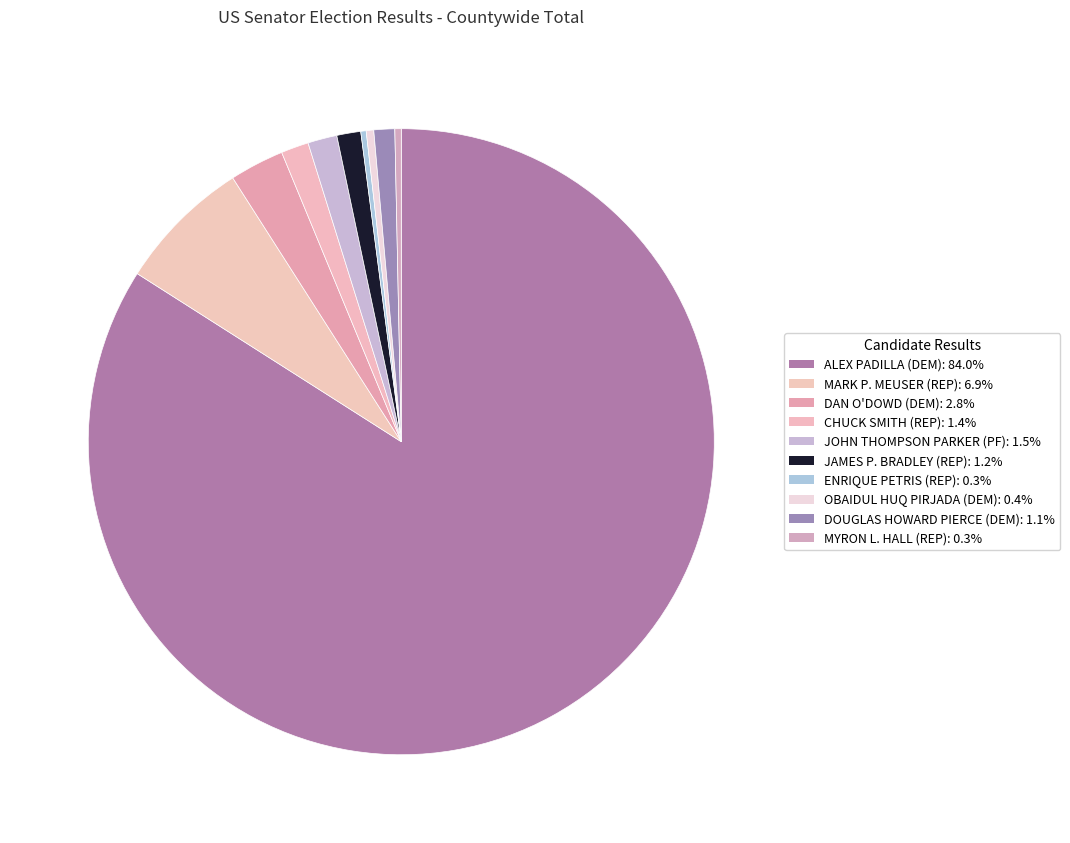

True or false: MARK P. MEUSER (REP) accounts for 7% of the total.

True